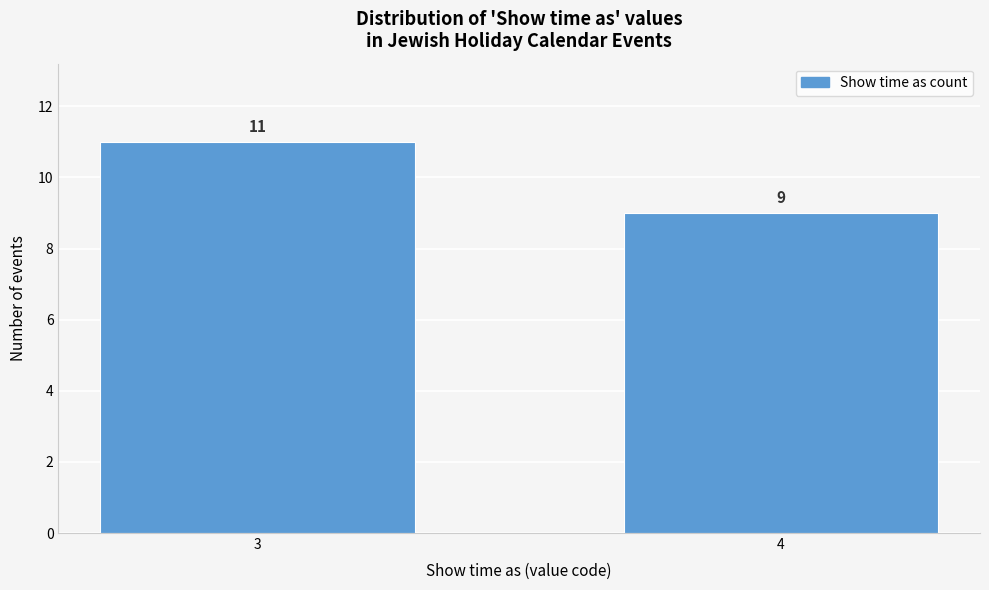

Reading left to right, what are all the values shown in this chart?

11	9